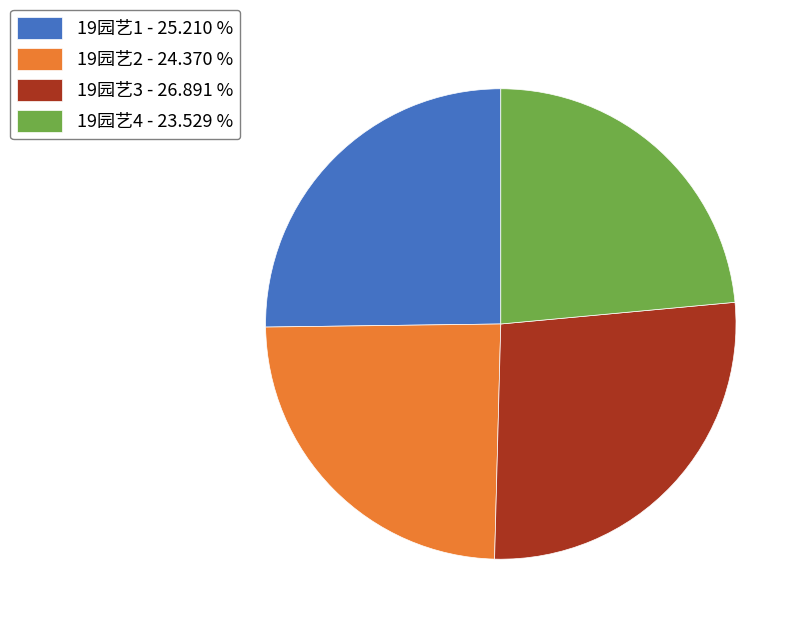

Is it true that 19园艺4 is 17% of the pie?

False